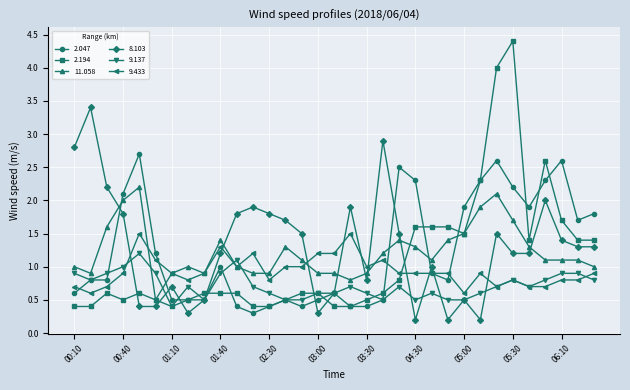

What is the value of the 9.433 point at the 5th from the left?

1.5